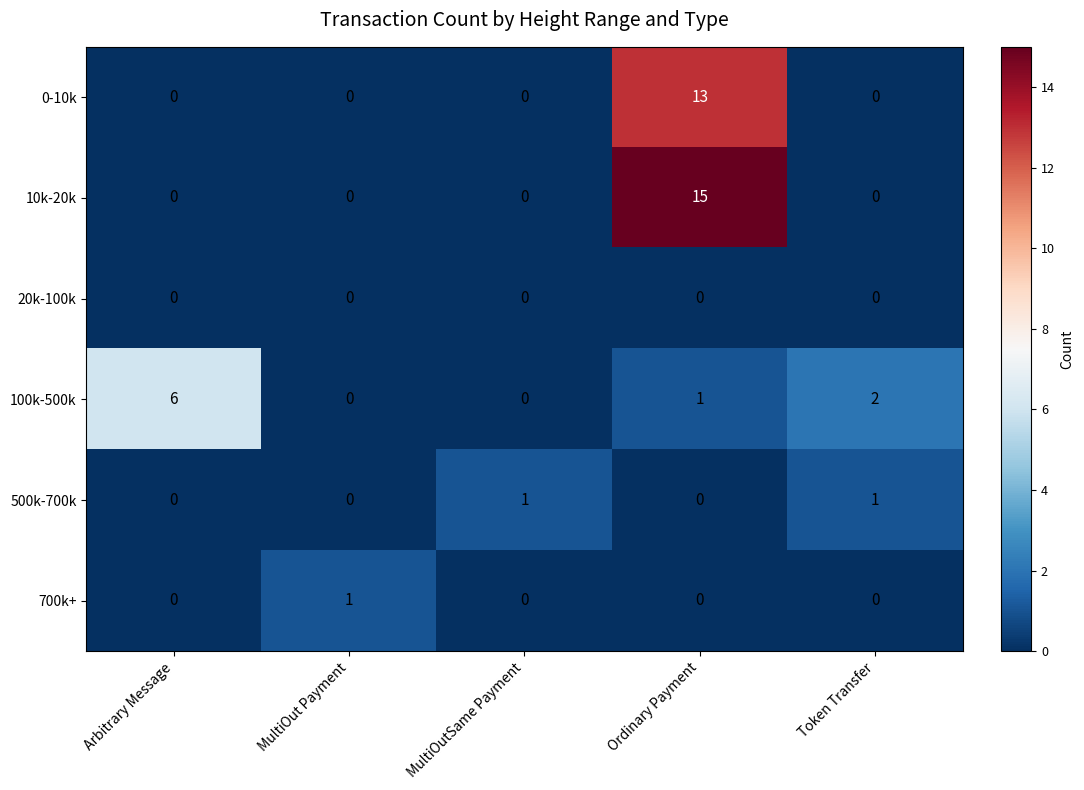

Which series has the widest spread of values?

10k-20k